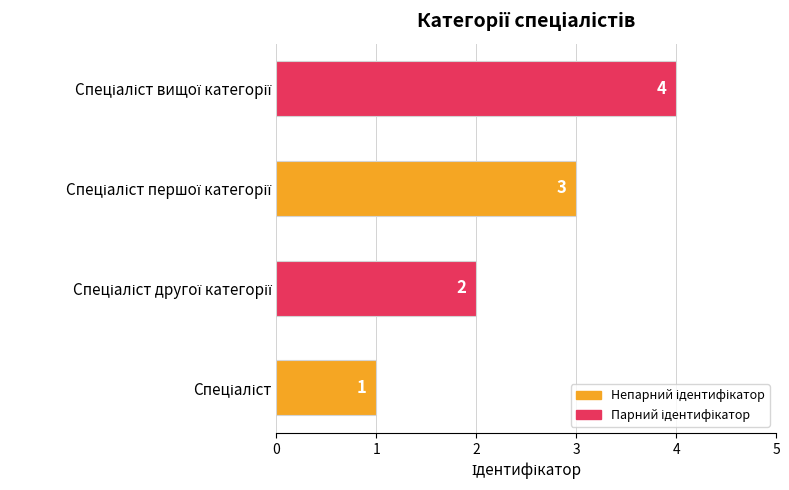

How many values are between 2 and 4?

3